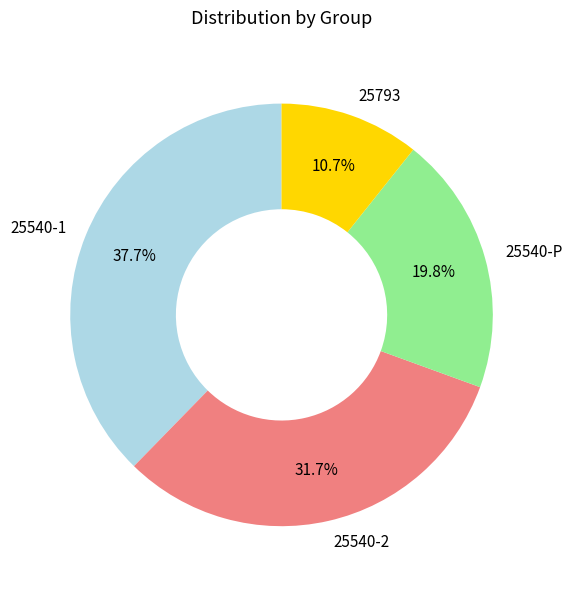

Combined, do 25540-1 and 25793 account for over 50%?

No